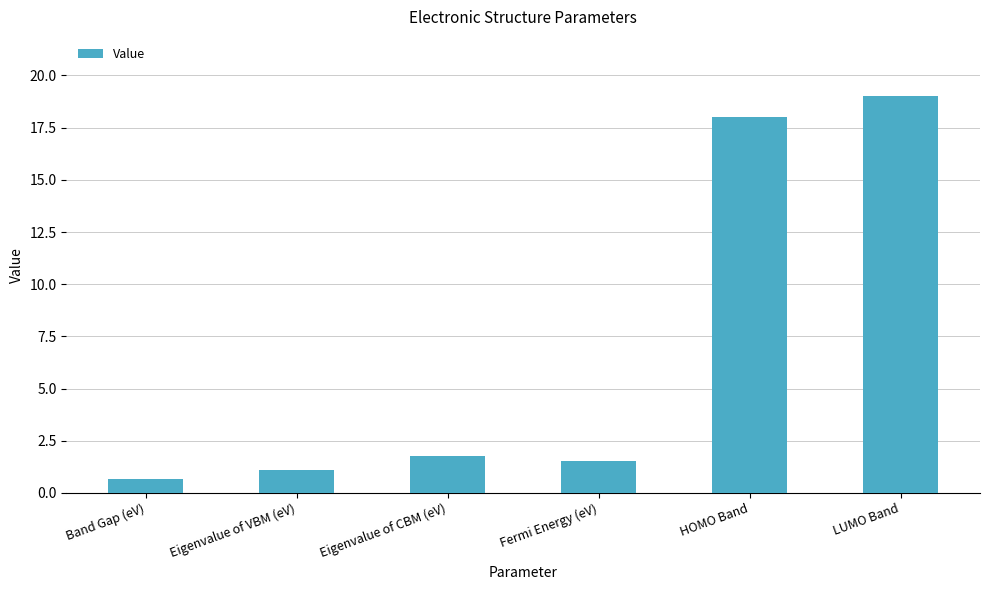

Reading left to right, transcribe all the data shown in this chart.

Band Gap (eV)=0.7	Eigenvalue of VBM (eV)=1.1	Eigenvalue of CBM (eV)=1.8	Fermi Energy (eV)=1.5	HOMO Band=18.0	LUMO Band=19.0